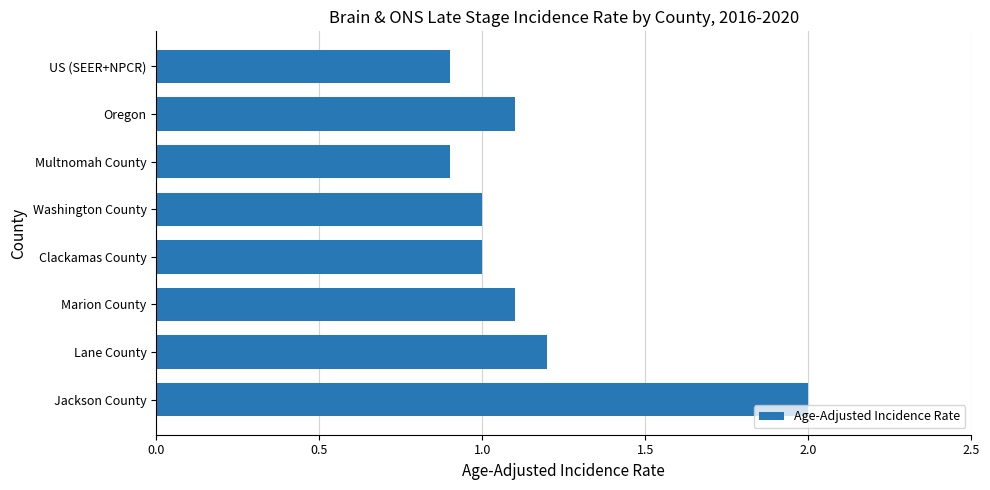

Reading bottom to top, extract all data points from this chart.

Jackson County=2.0	Lane County=1.2	Marion County=1.1	Clackamas County=1.0	Washington County=1.0	Multnomah County=0.9	Oregon=1.1	US (SEER+NPCR)=0.9